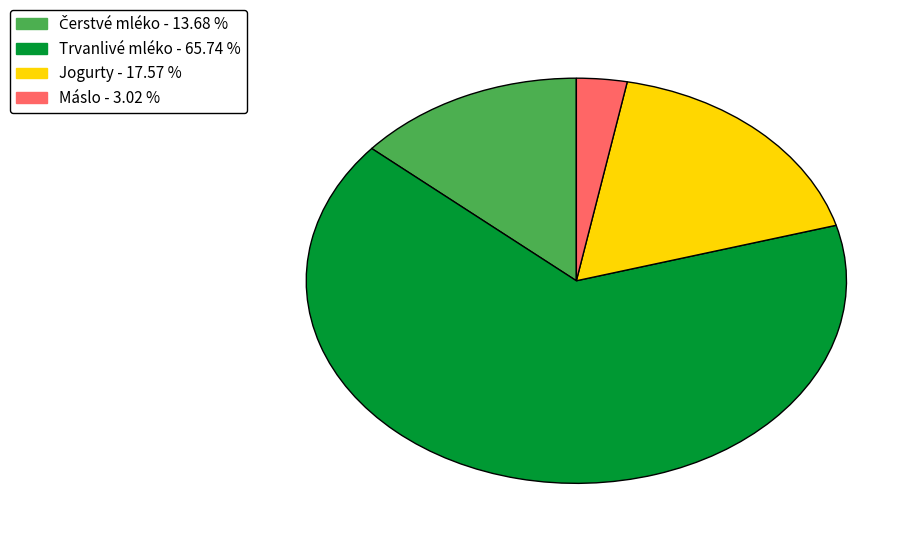

Which has a higher value, Máslo - 3.02 % or Trvanlivé mléko - 65.74 %?

Trvanlivé mléko - 65.74 %